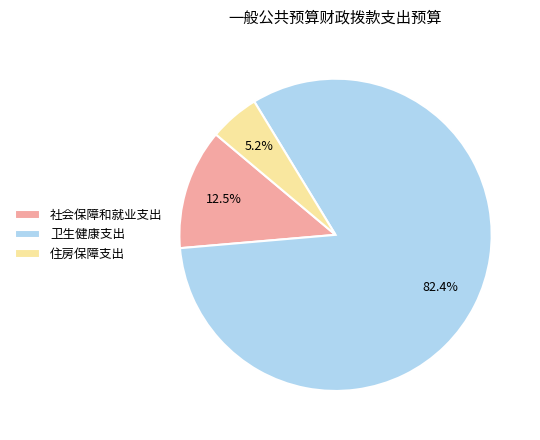

To the nearest percent, what percentage of the pie is 卫生健康支出?

82%